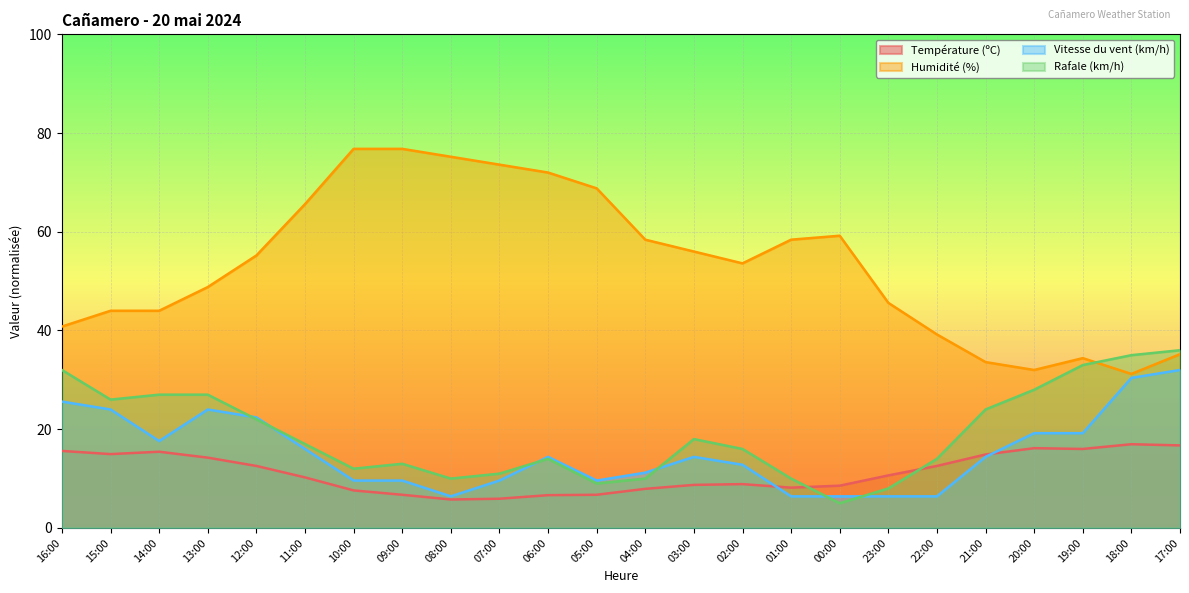

The value of Température (ºC) at 05:00 is 6.7. True or false?

True